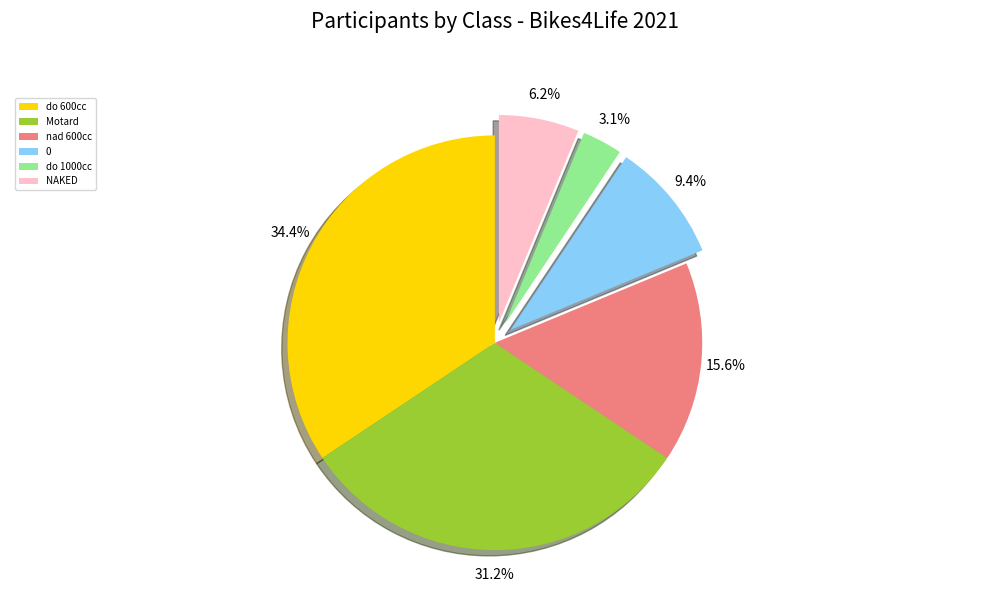

Combined, do do 600cc and 0 account for over 50%?

No